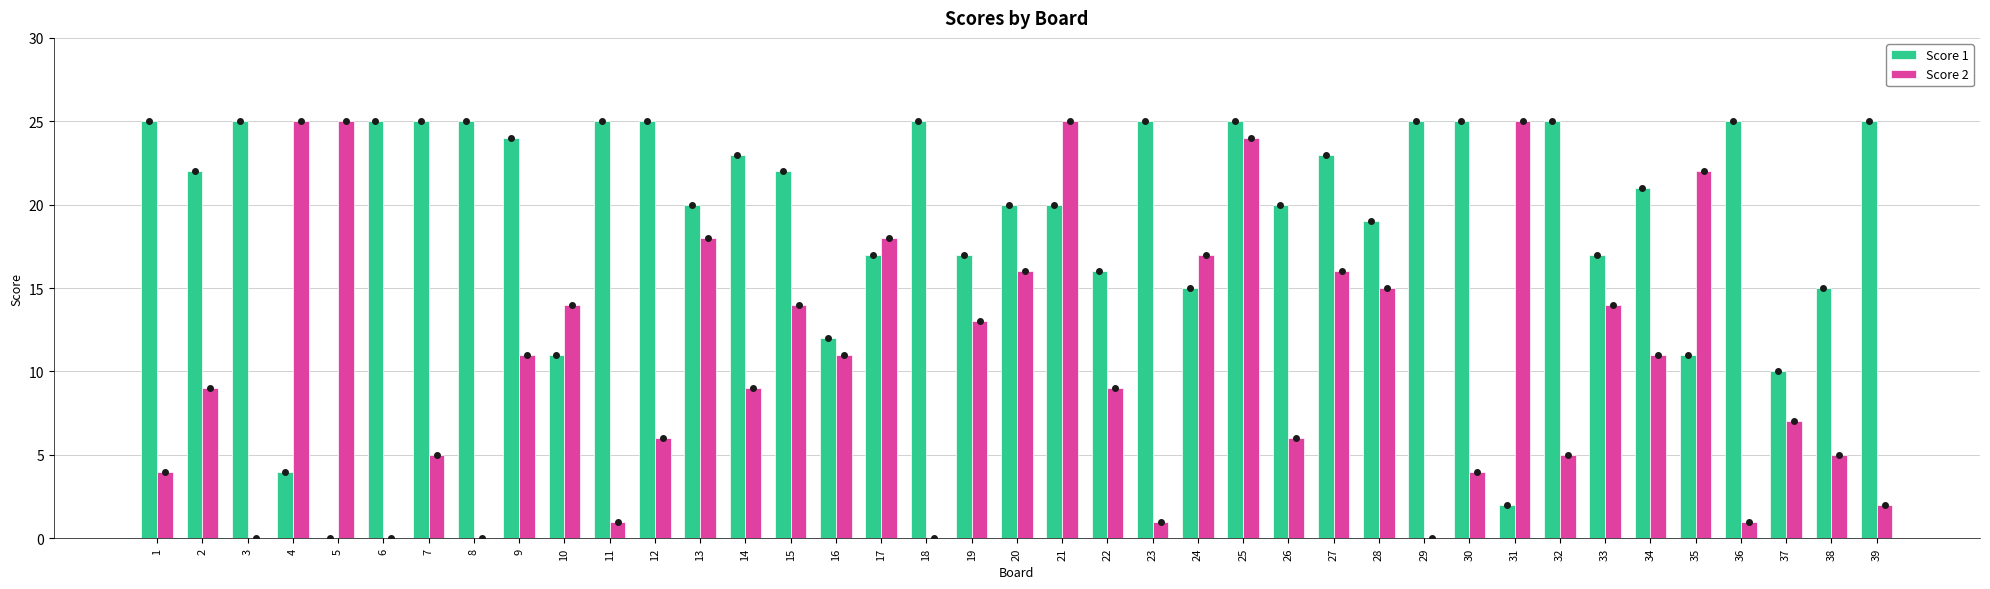

Is the value of Score 1 at 23 greater than the value of Score 2 at 11?

Yes